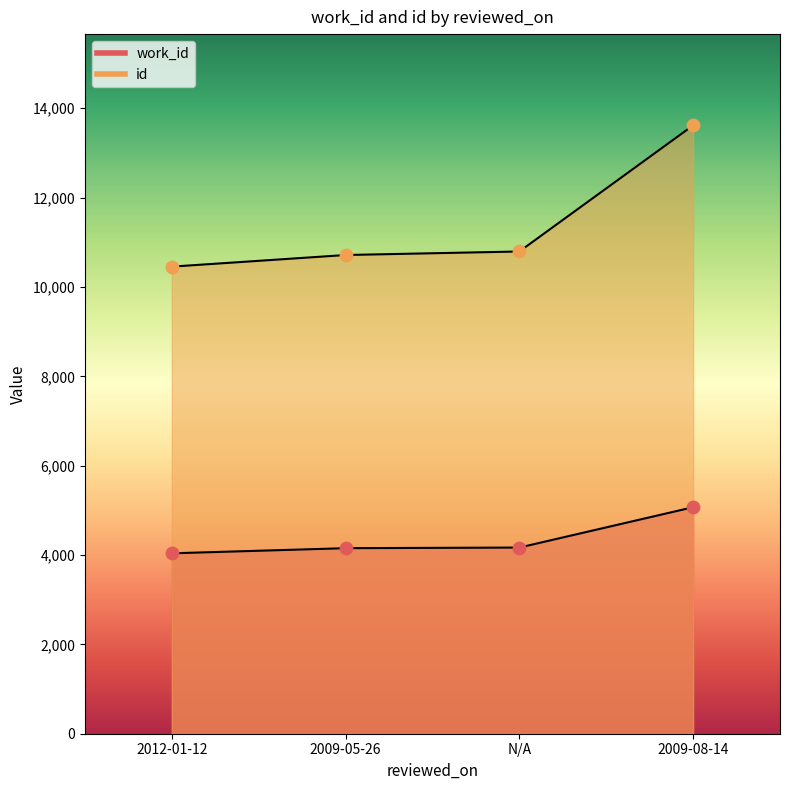

Which series contains the highest Y value?

id